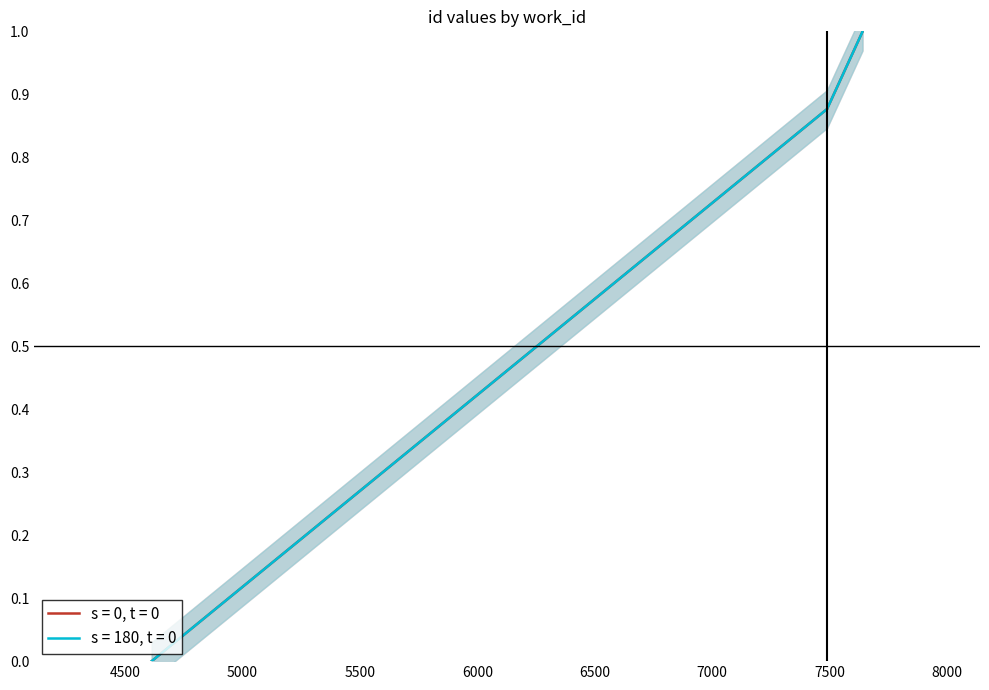

Reading left to right, what are all the values shown in this chart?

id (s=0, t=0): 4614=0.0	7490=0.9	7490=0.9	7640=1.0	7640=1.0
id (s=180, t=0): 4614=0.0	7490=0.9	7490=0.9	7640=1.0	7640=1.0